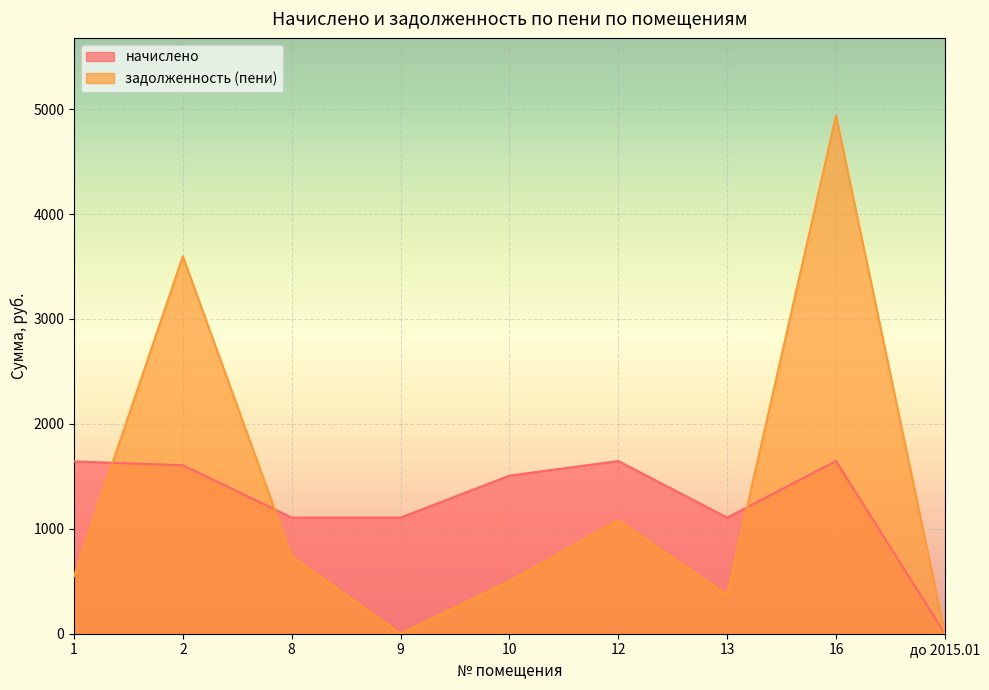

Which series ends up on top after the final intersection of задолженность (пени) and начислено?

задолженность (пени)